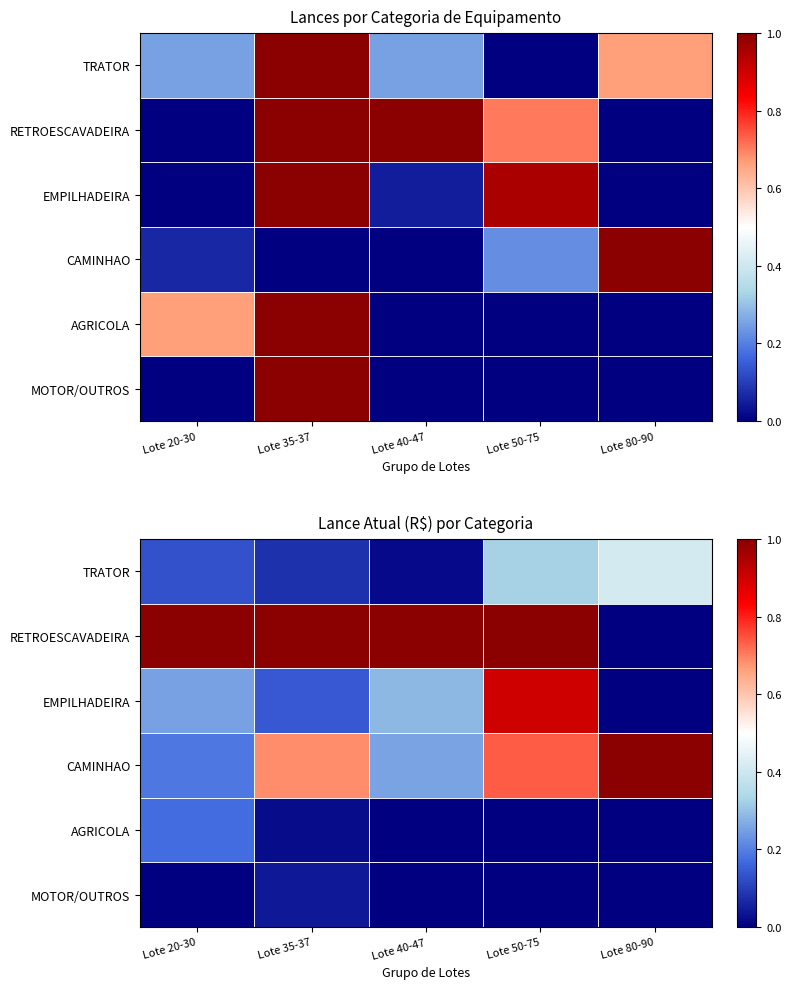

Is the value of TRATOR at Lote 20-30 greater than the value of RETROESCAVADEIRA at Lote 50-75?

No